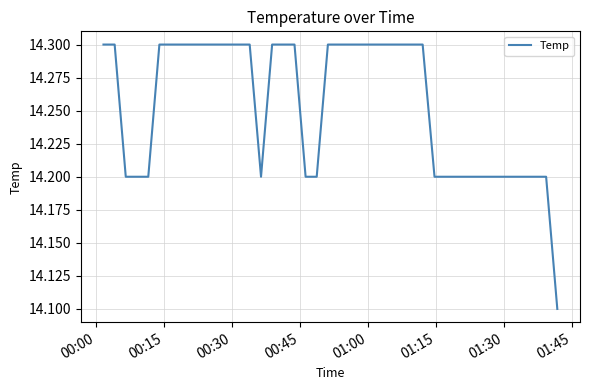

What is the maximum value shown in the chart?

14.3